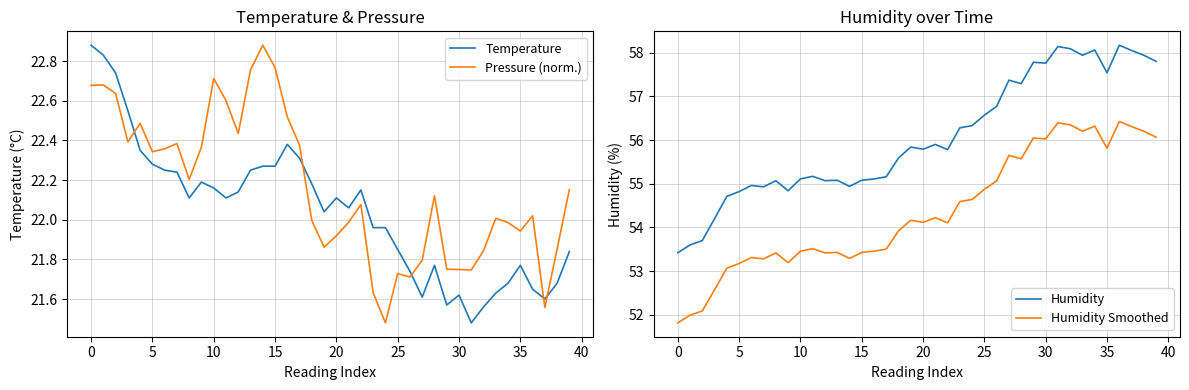

True or false: Pressure (norm.) and Temperature intersect in this chart.

True